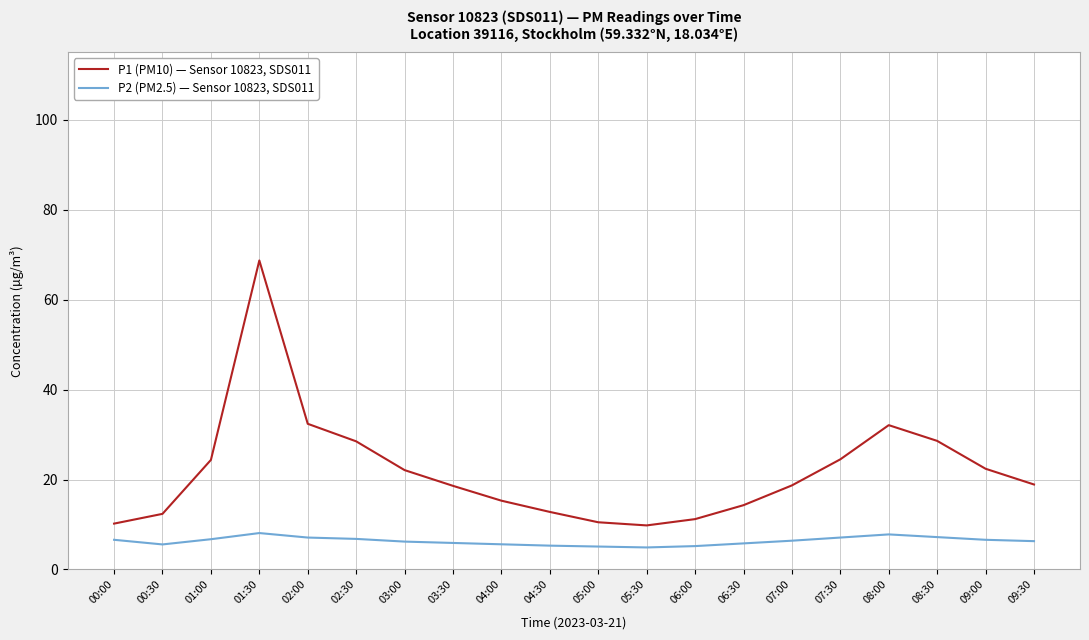

What is the spread (max minus min) of values at 06:30?

8.5